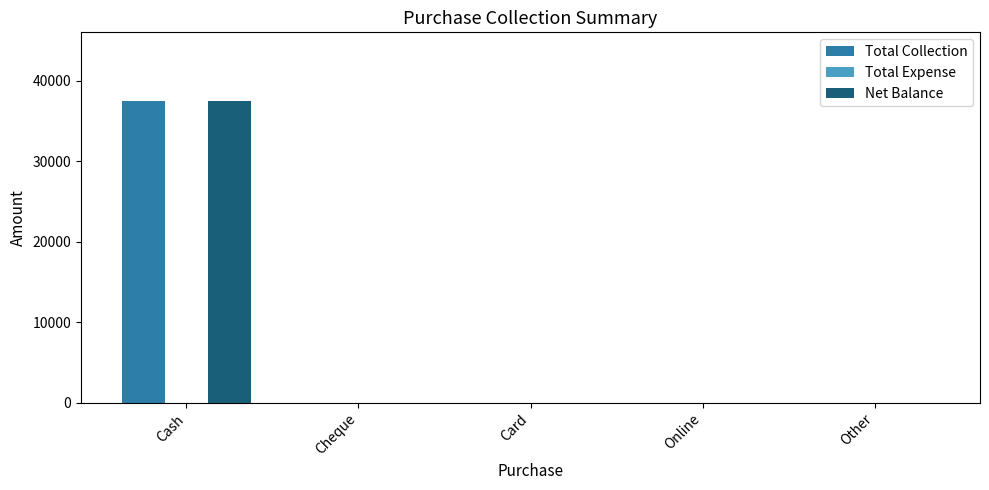

What is the maximum value shown in the chart?

37500